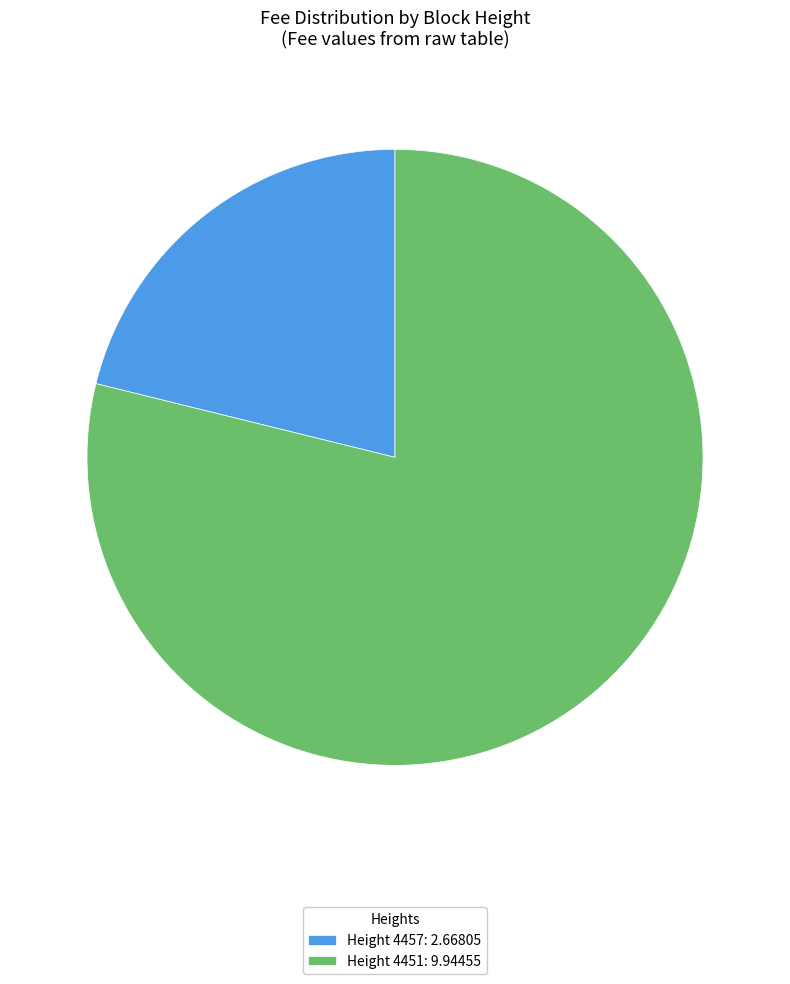

Do Height 4451: 9.94455 and Height 4457: 2.66805 together represent more than half of the pie?

Yes